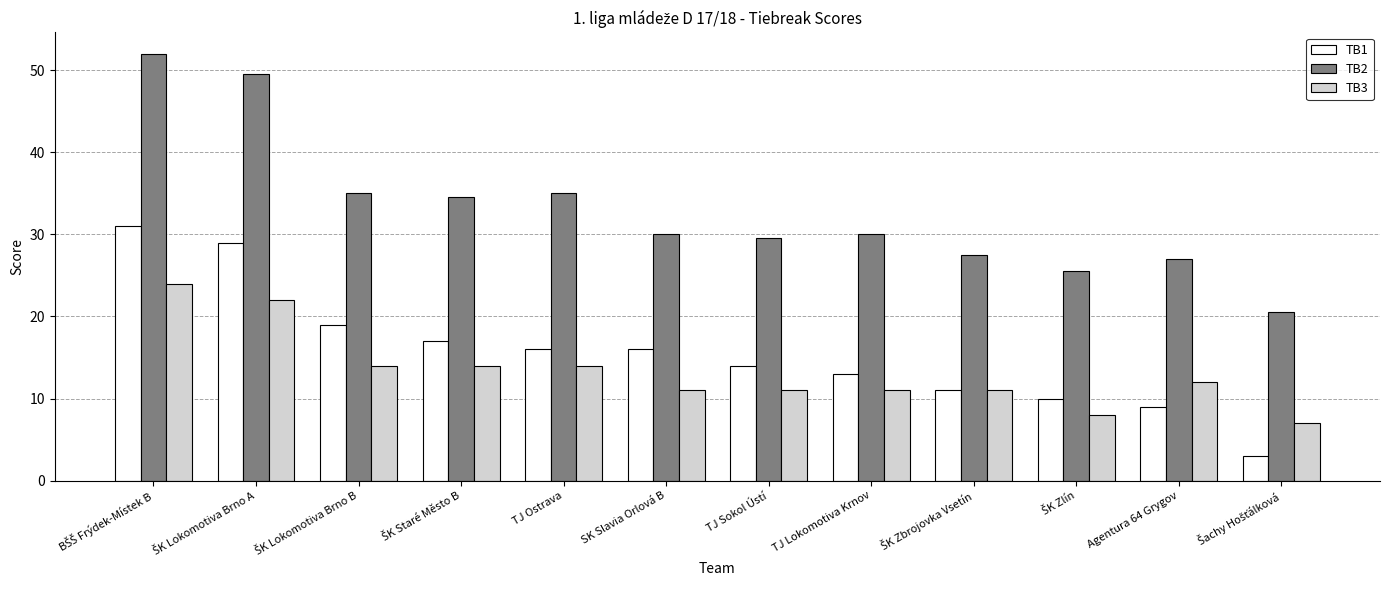

Reading right to left, what are all the values shown in this chart?

TB1: 3.0	9.0	10.0	11.0	13.0	14.0	16.0	16.0	17.0	19.0	29.0	31.0
TB2: 20.5	27.0	25.5	27.5	30.0	29.5	30.0	35.0	34.5	35.0	49.5	52.0
TB3: 7.0	12.0	8.0	11.0	11.0	11.0	11.0	14.0	14.0	14.0	22.0	24.0